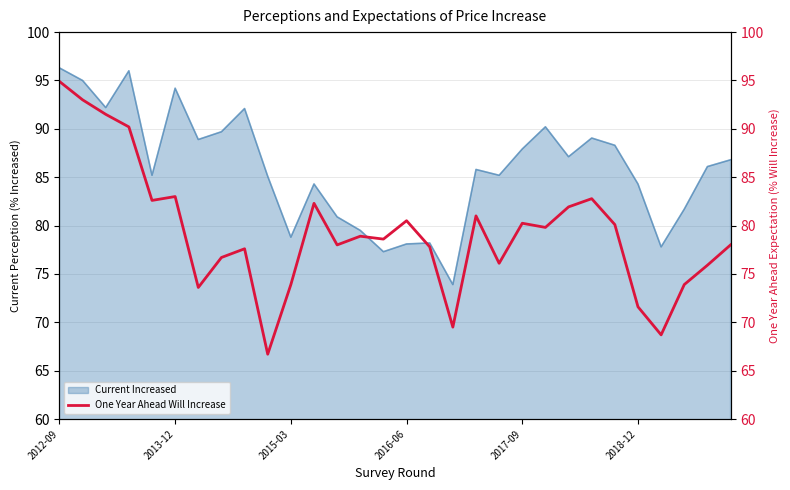

The Current Increased series shows 120.7 at 2017-09. True or false?

False